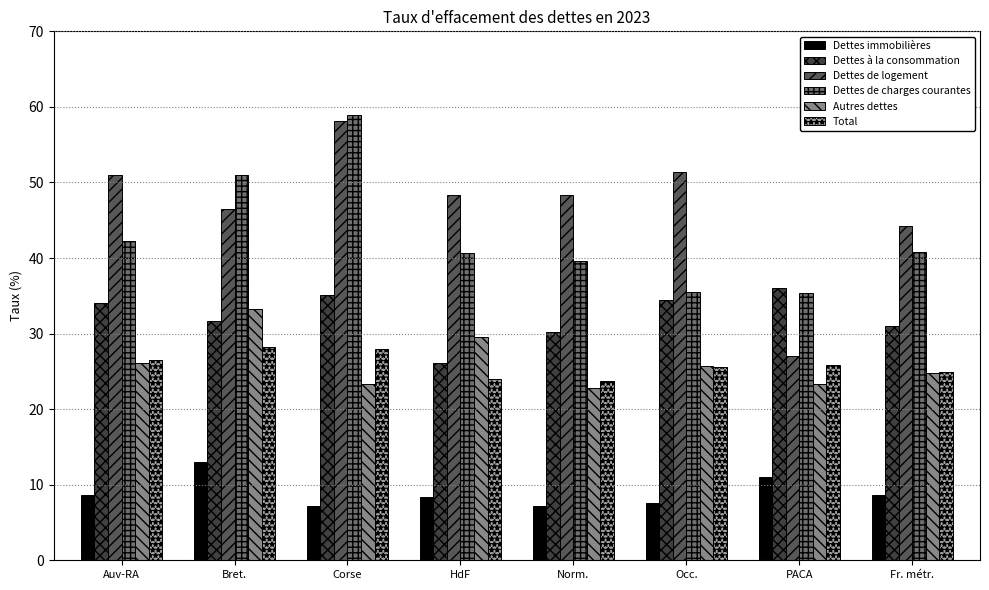

Between Corse and Fr. métr., which series saw the biggest shift?

Dettes de charges courantes